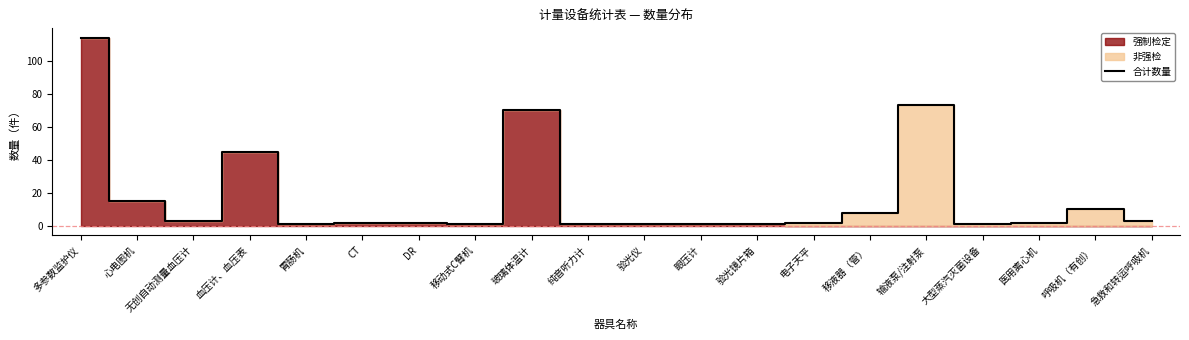

What is the difference between the second highest and minimum values?

72